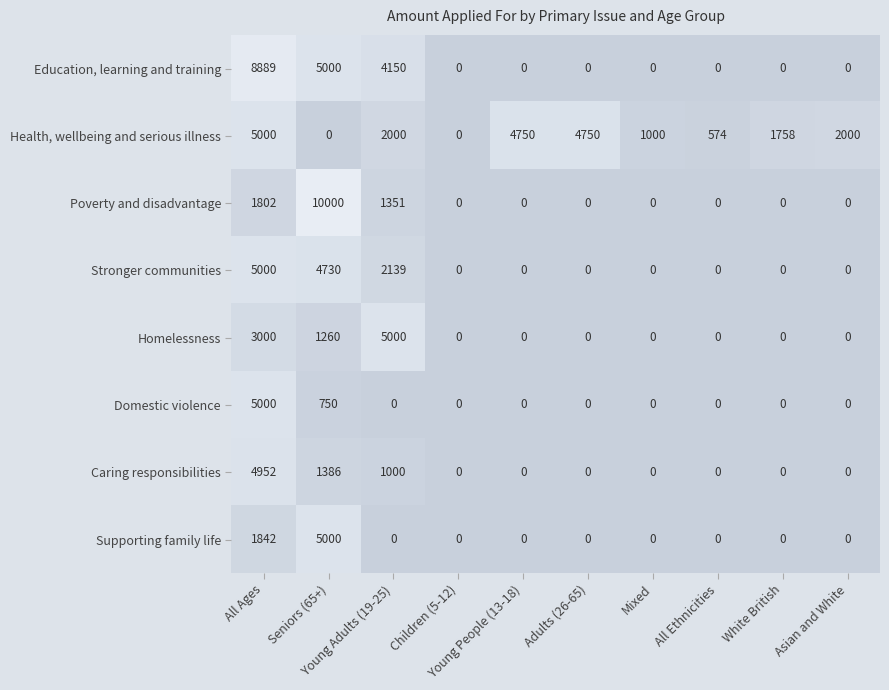

Count the Stronger communities values in the range 0 to 2139.

8